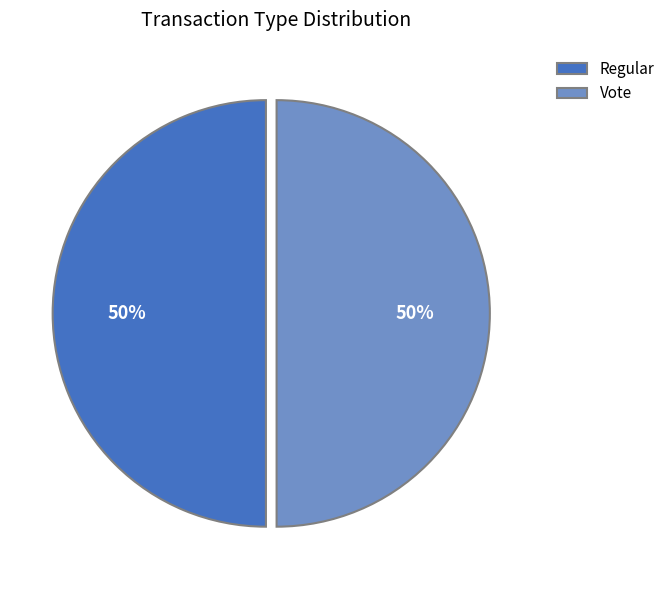

What is the ratio of the value at Vote to the value at Regular?

1.0